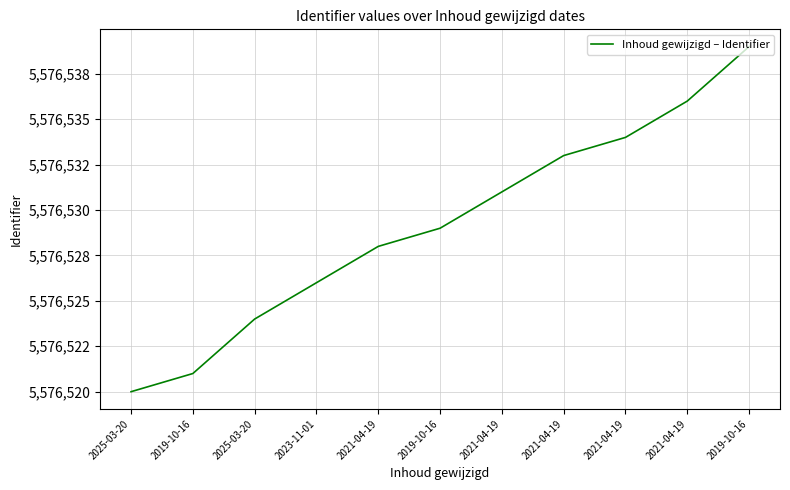

What is the label of the 5th point from the right?

2021-04-19